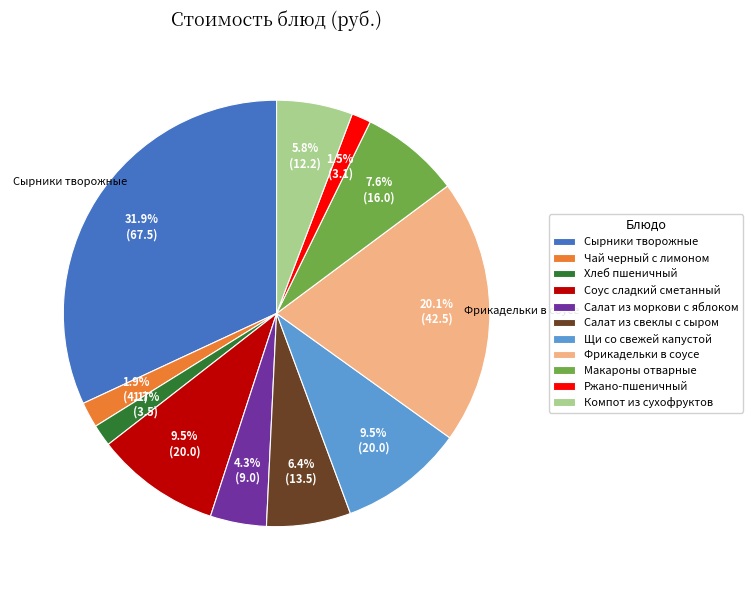

To the nearest percent, what is the combined percentage of Щи со свежей капустой and Хлеб пшеничный?

11%